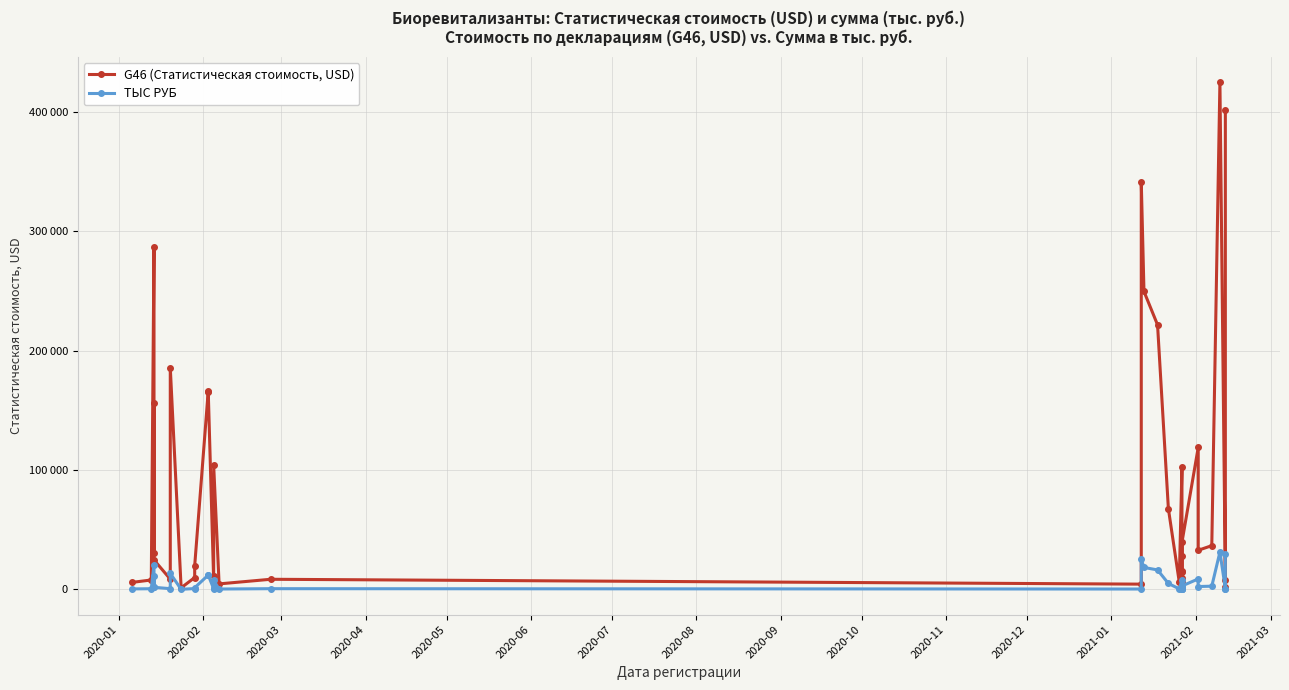

Reading left to right, list all the values displayed in this chart.

G46 (Статистическая стоимость, USD): 5910.0	7909.5	286892.2	30088.4	156405.3	24681.7	8595.0	185688.0	1320.0	9949.3	19821.4	166166.0	165571.7	7549.0	11151.0	103846.0	4625.5	8491.0	4416.0	341020.0	249454.2	221545.7	67509.1	6338.0	102547.8	27671.2	14671.1	9816.0	1494.0	4298.9	15695.6	6858.8	39458.4	118843.1	32772.3	36653.4	424730.7	8175.0	1650.0	401608.0
ТЫС РУБ: 426.3	570.5	20692.4	2170.2	11280.9	1780.2	619.9	13392.9	95.2	717.6	1429.6	11984.9	11942.0	544.5	804.3	7490.0	333.6	612.4	325.4	25129.0	18381.7	16325.2	4974.6	467.0	7556.5	2039.0	1081.1	723.3	110.1	316.8	1156.6	505.4	2907.6	8757.3	2414.9	2700.9	31297.4	602.4	121.6	29593.6